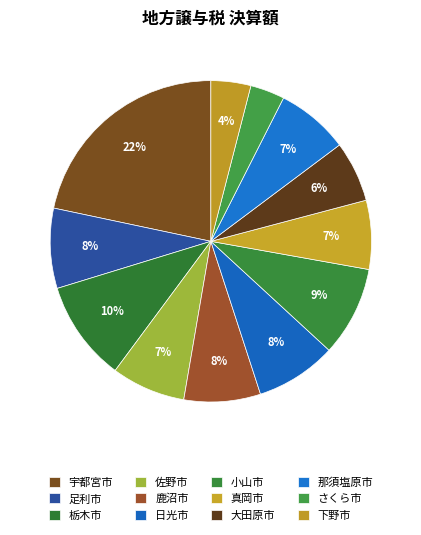

How many slices are in this pie chart?

12